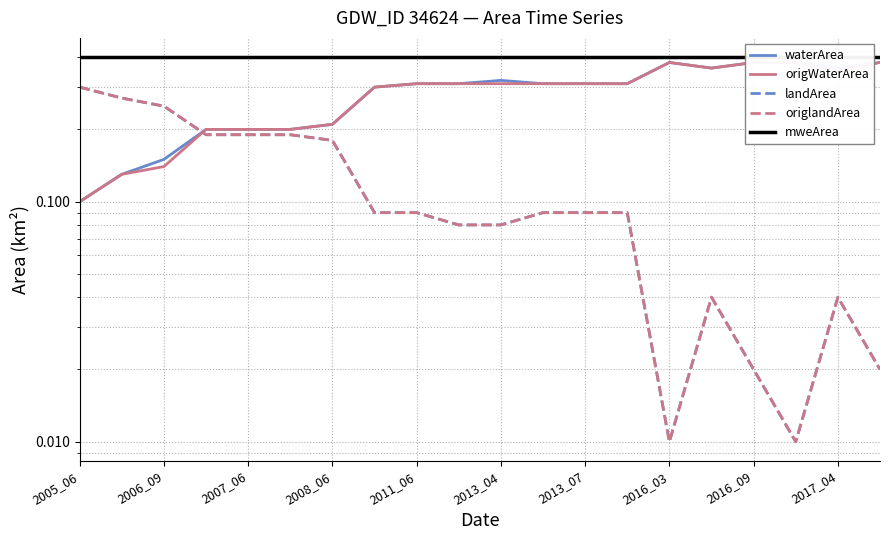

What is the greatest value displayed?

0.4